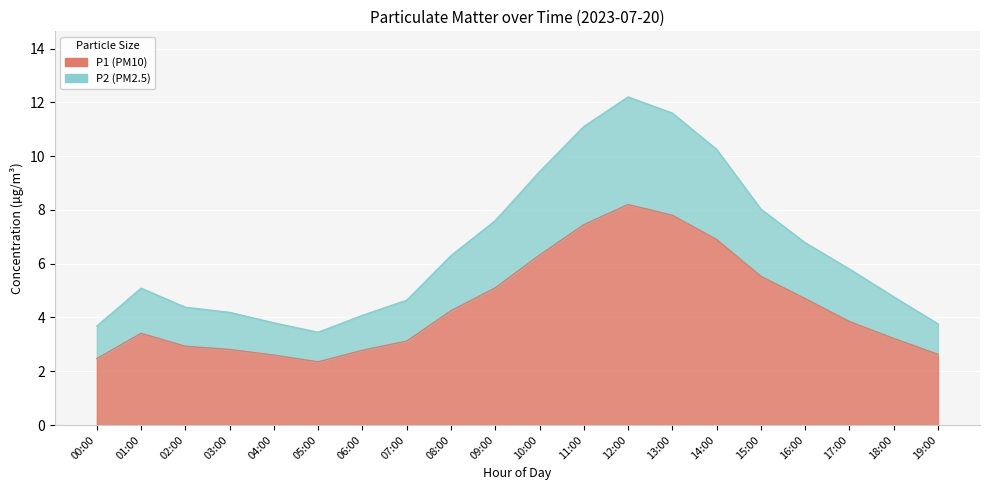

What is the difference between the P1 values at 03:00 and 12:00?

5.4